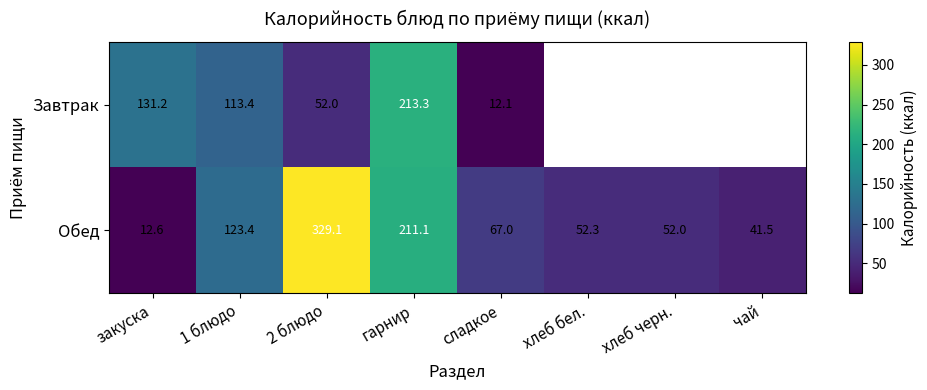

At which category is the sum across all series the highest?

гарнир